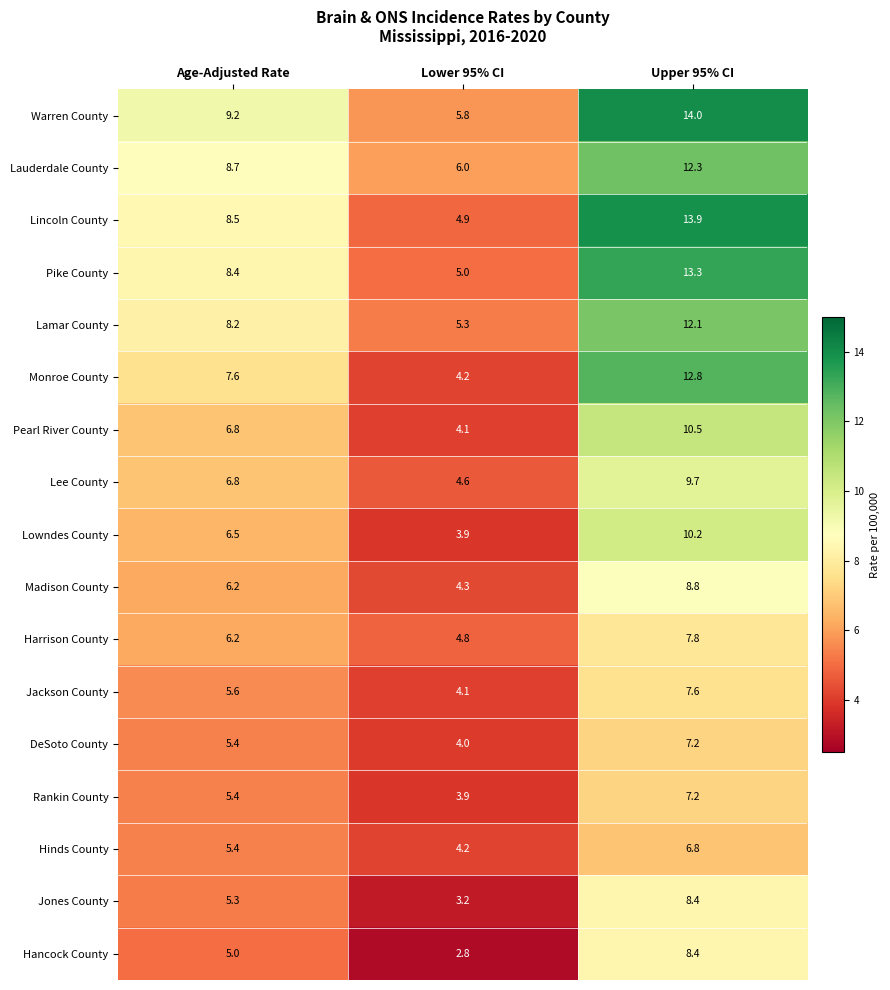

True or false: Lauderdale County has a value of 5.2 at Upper 95% CI.

False